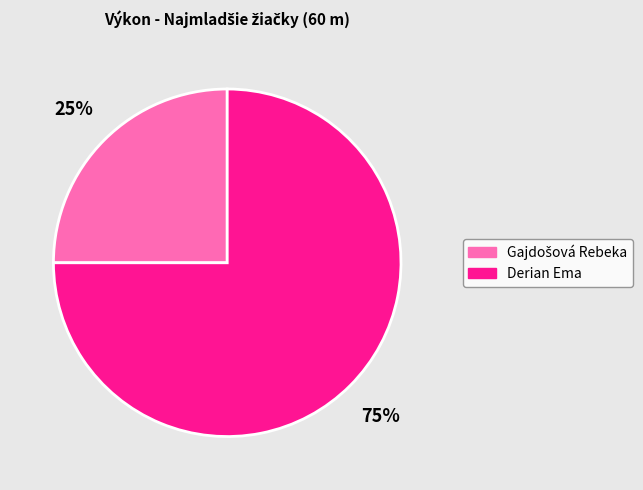

Does Derian Ema represent more than half of the total?

Yes